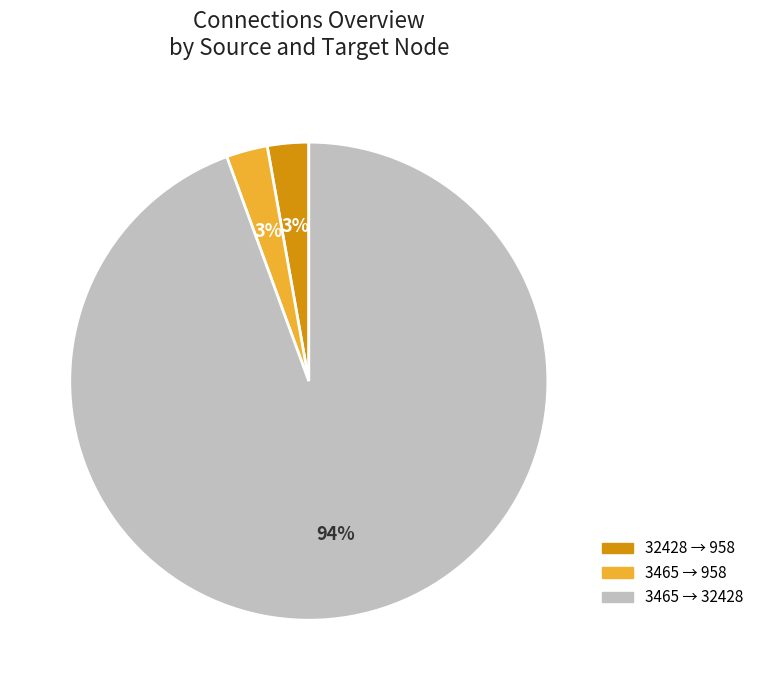

Is there a majority slice in this chart?

Yes